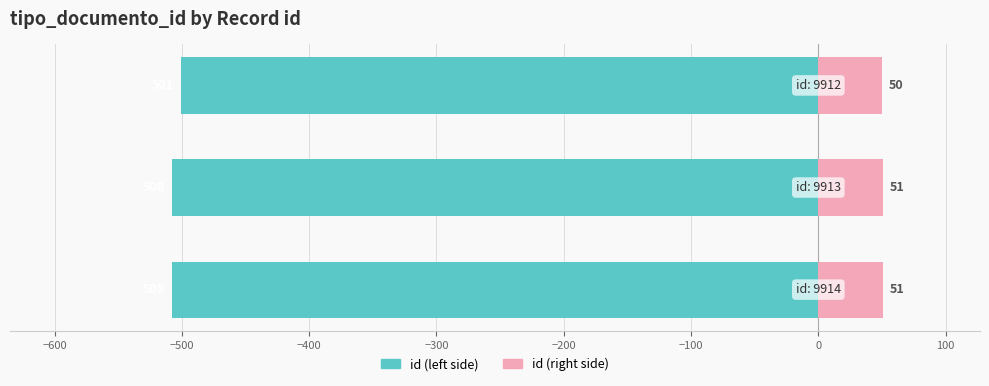

At how many categories does at least one series exceed -353?

3